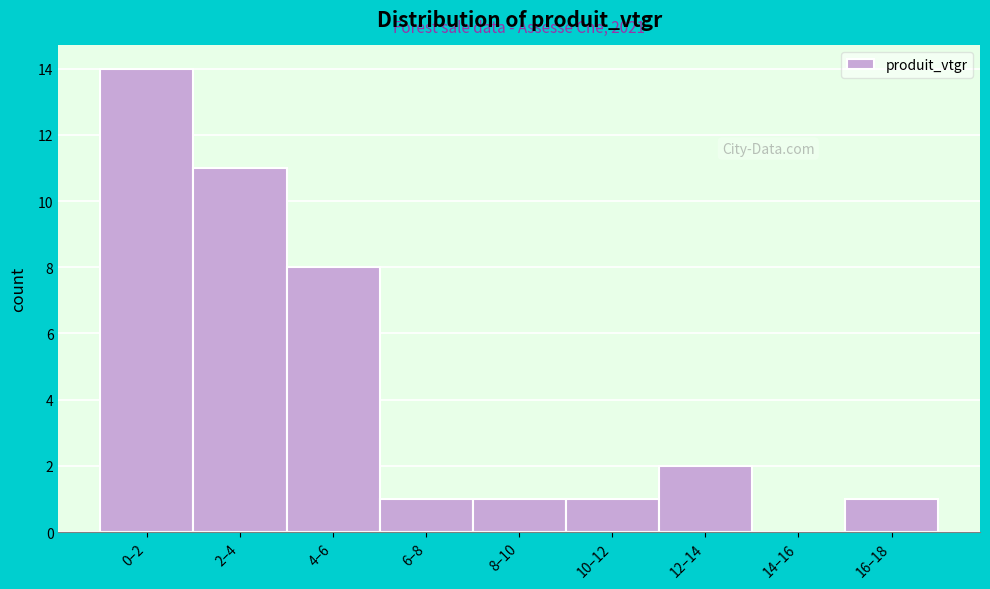

Reading right to left, transcribe all the data shown in this chart.

16–18=1	14–16=0	12–14=2	10–12=1	8–10=1	6–8=1	4–6=8	2–4=11	0–2=14